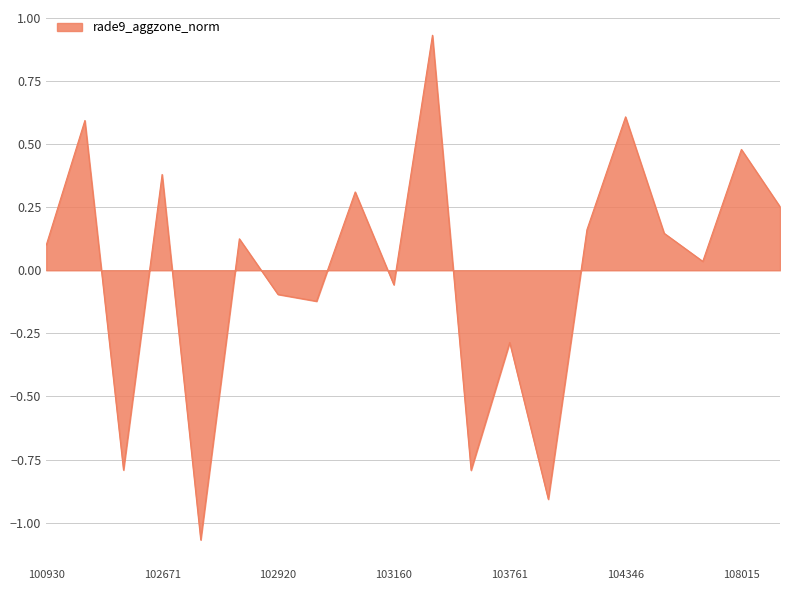

What is the difference between the maximum and minimum values?

2.0